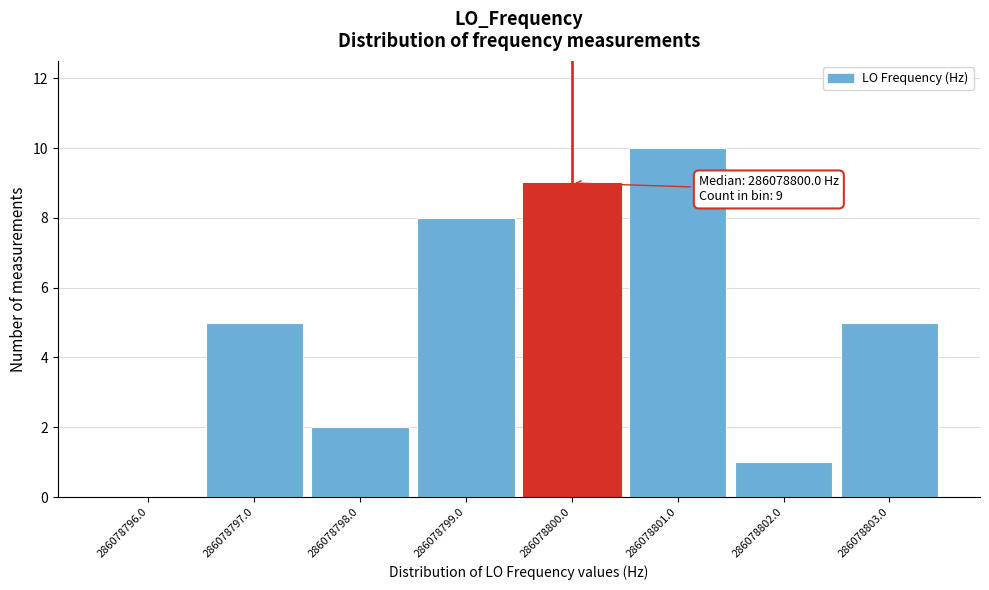

Reading left to right, transcribe all the data shown in this chart.

286078796.0=0	286078797.0=5	286078798.0=2	286078799.0=8	286078800.0=9	286078801.0=10	286078802.0=1	286078803.0=5